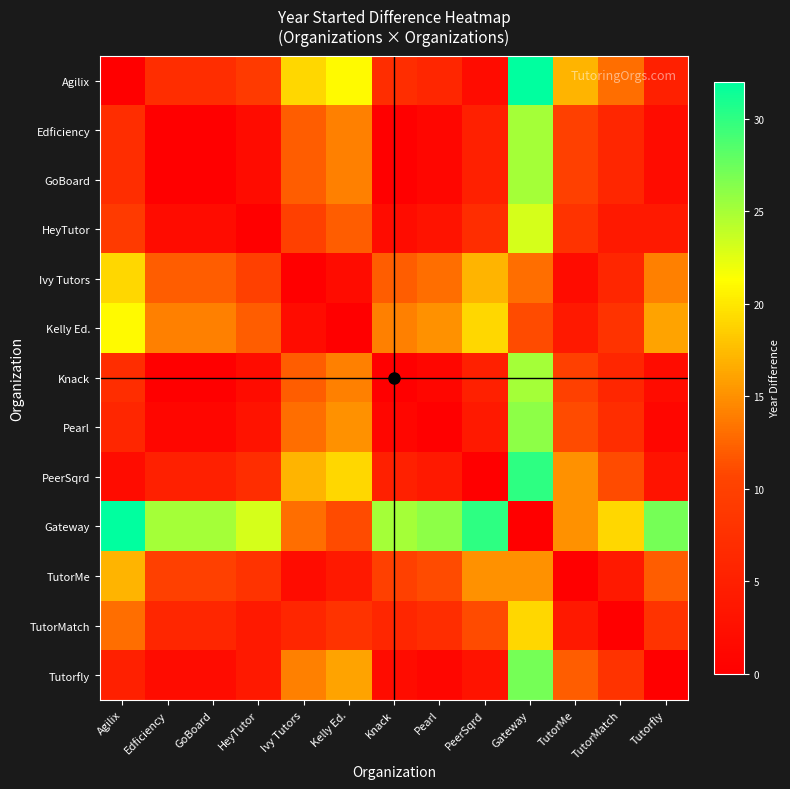

At how many categories does at least one series exceed 22?

9